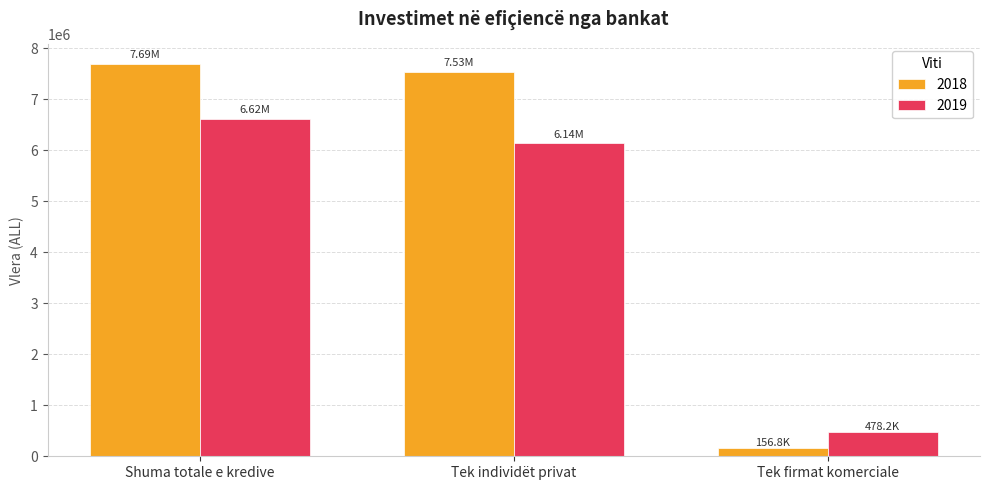

How many values in the 2019 series exceed 6140768?

2